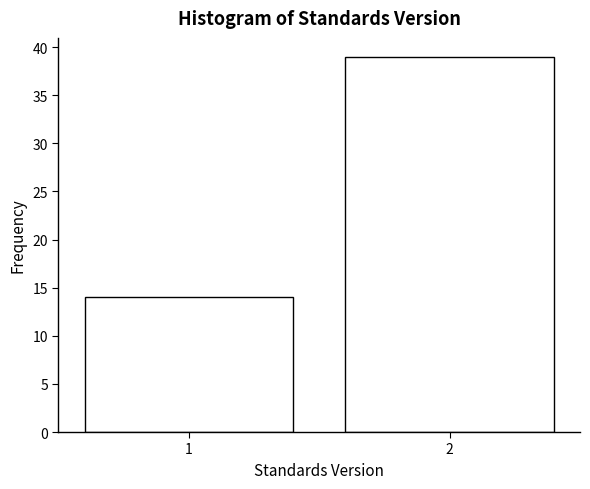

Reading right to left, what are all the values shown in this chart?

2=39	1=14